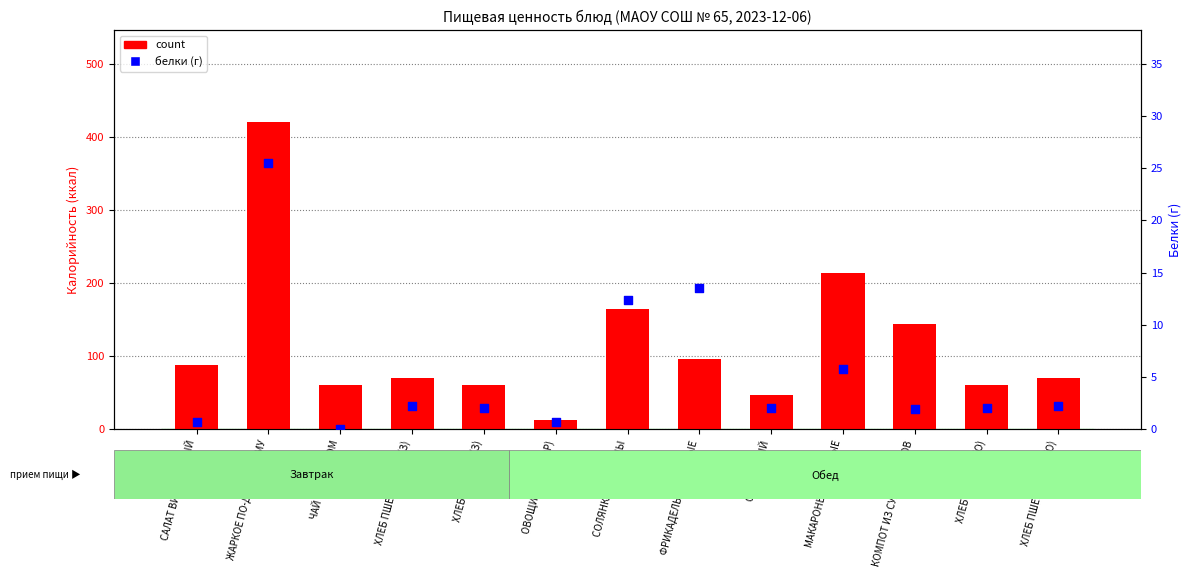

At how many categories does at least one series exceed 248?

1